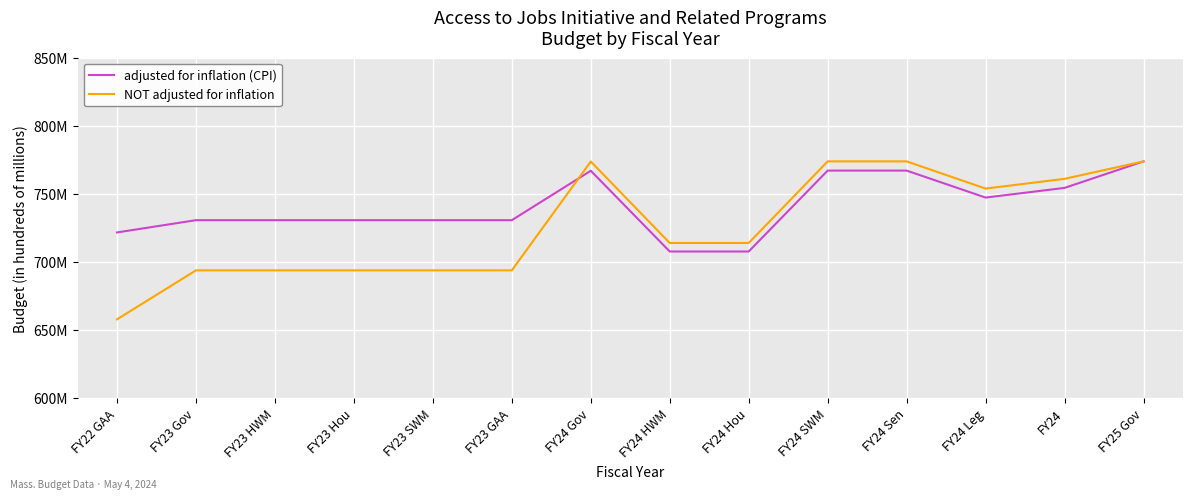

How many interior local peaks does the adjusted for inflation (CPI) series have?

1